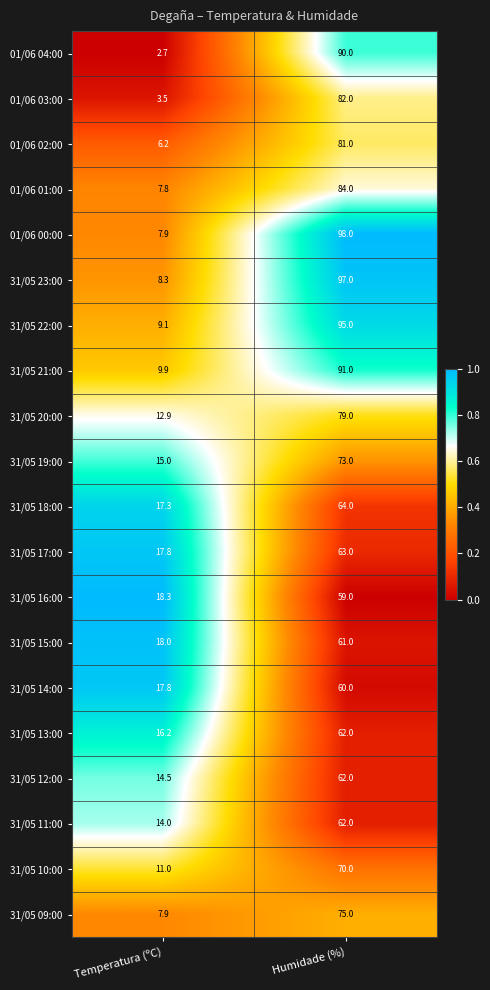

The value of 31/05 23:00 at Temperatura (ºC) is 12.0. True or false?

False